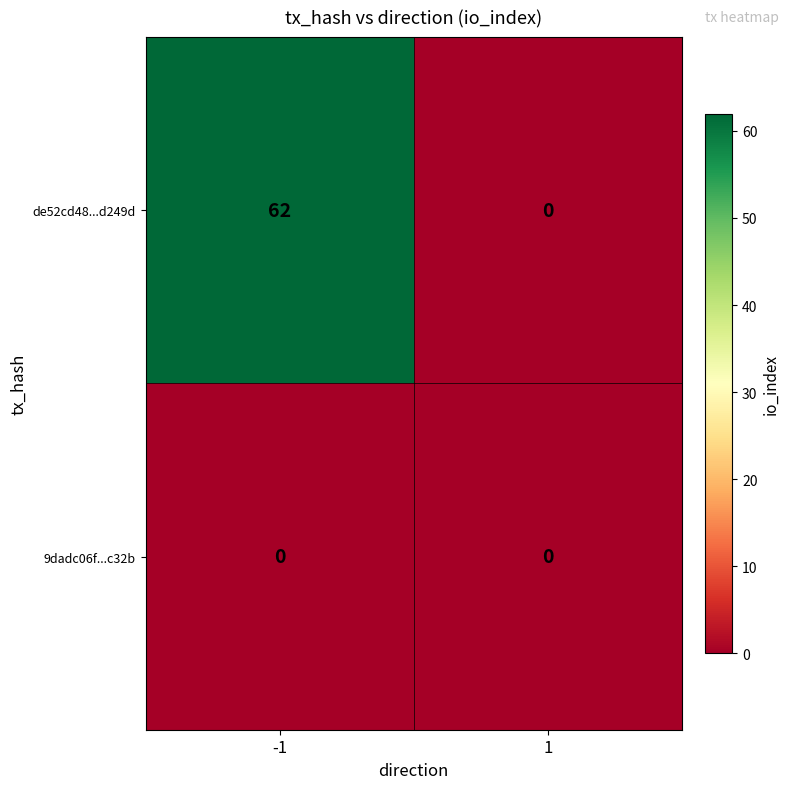

What is the total value across all series at -1?

62